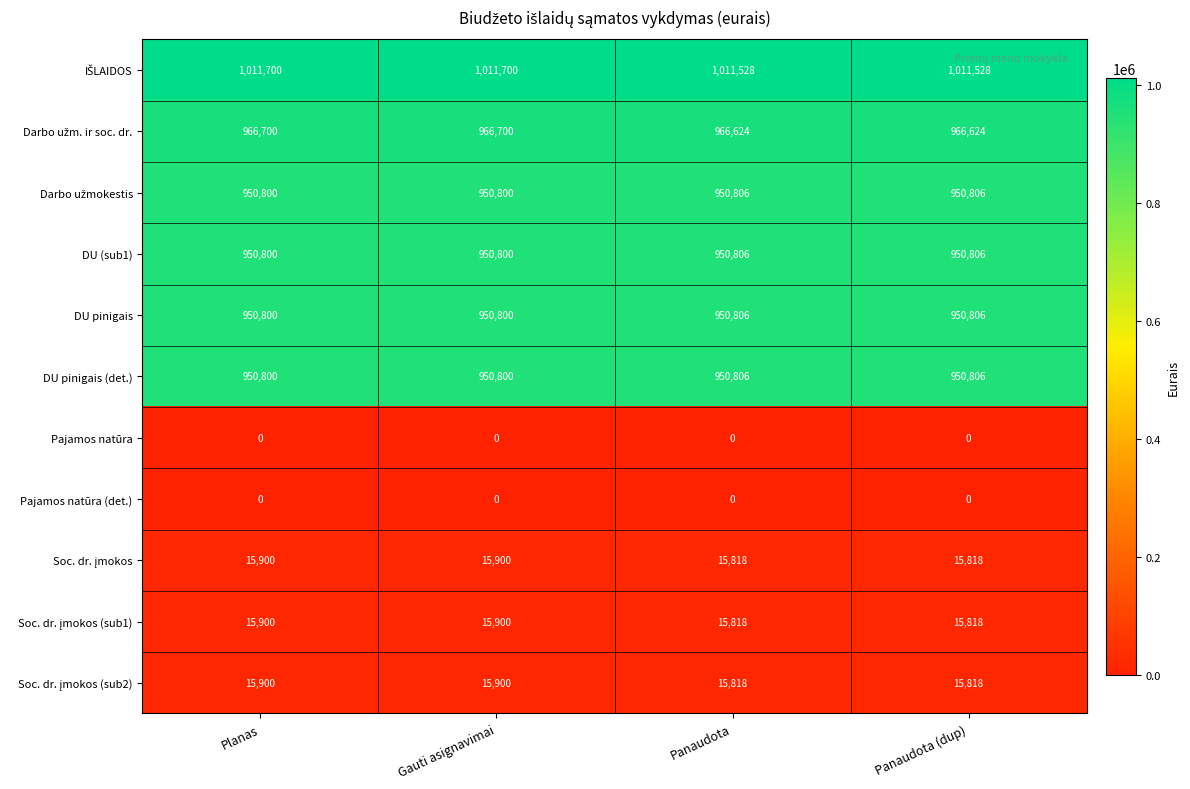

What is the maximum value for DU (sub1)?

950806